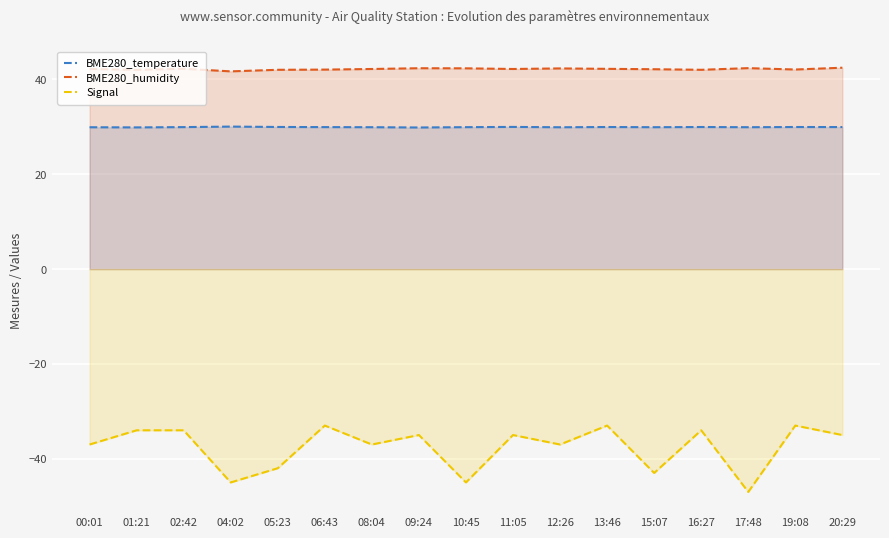

What is the average value of the Signal series?

-37.6